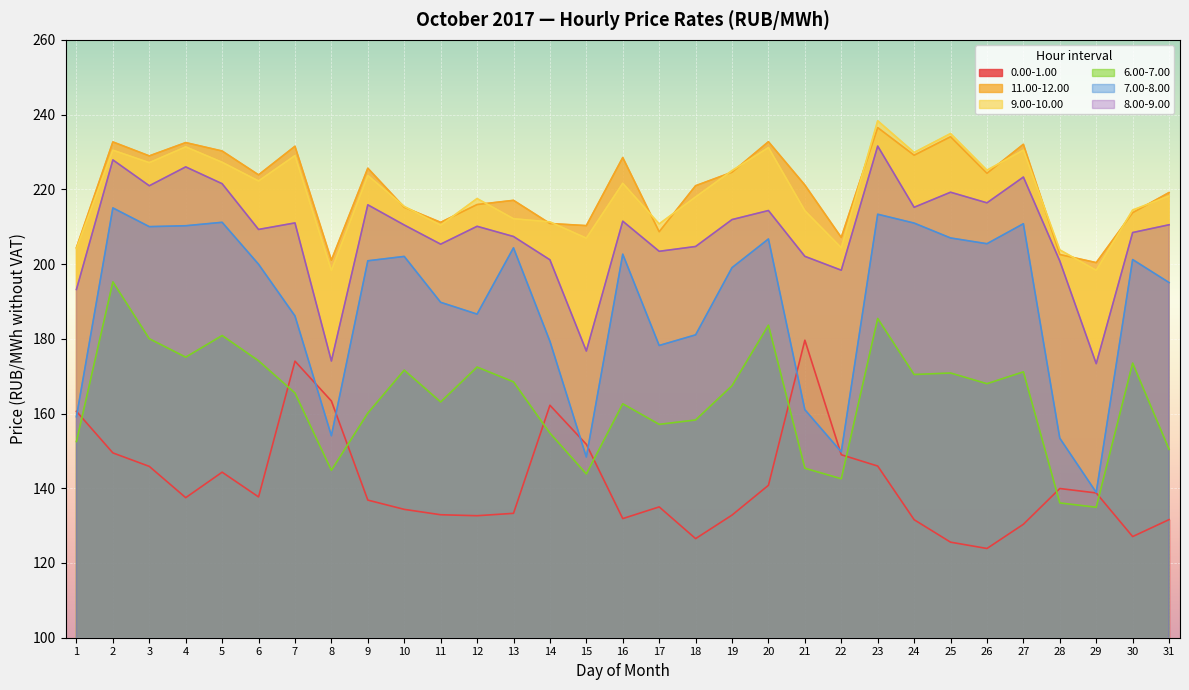

Where does the 6.00-7.00 series first go above 167?

2